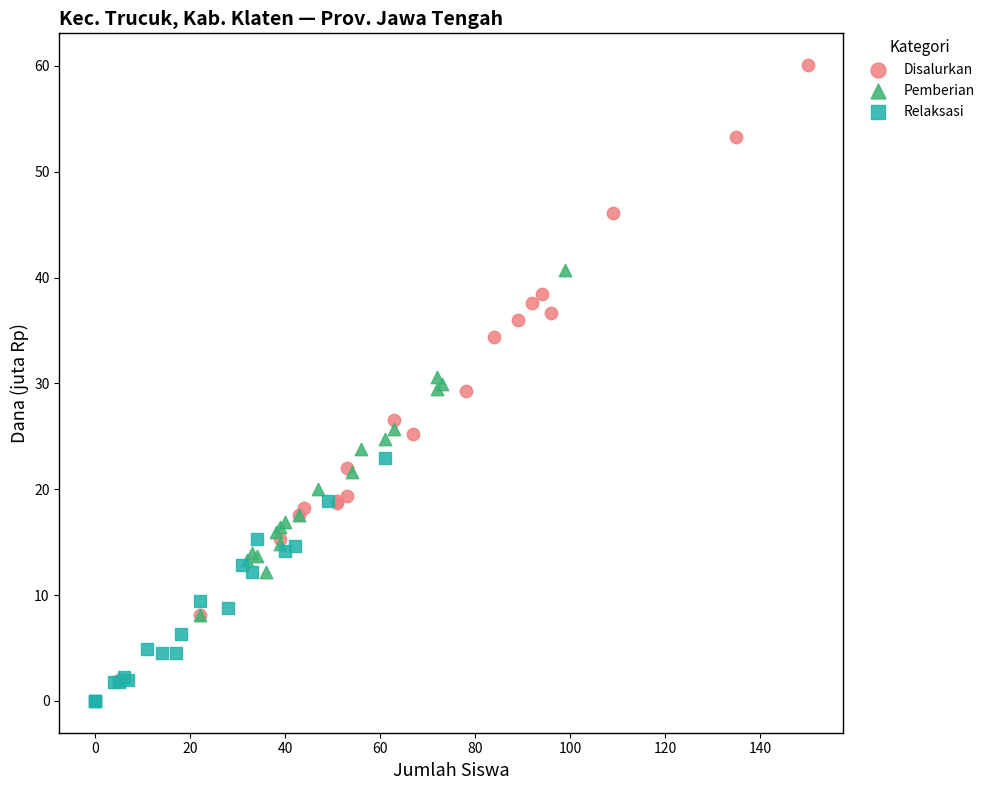

Which series has the largest Y range (max minus min)?

Disalurkan